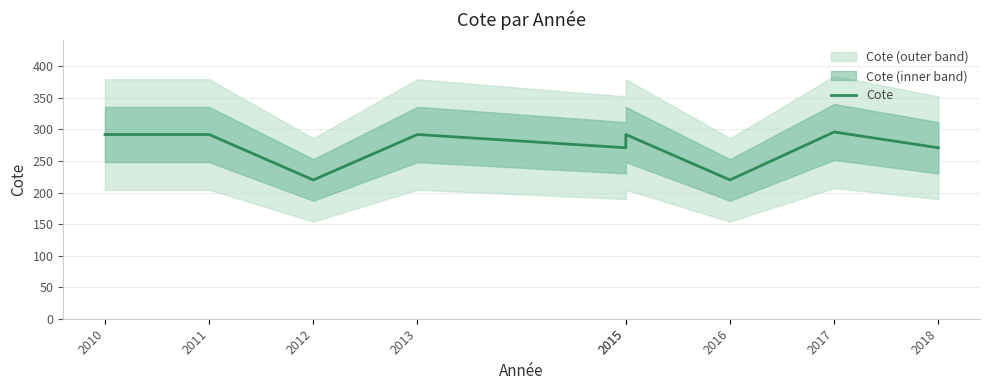

List the labels in order of value, smallest first.

2012, 2016, 2015, 2018, 2010, 2011, 2013, 2015, 2017